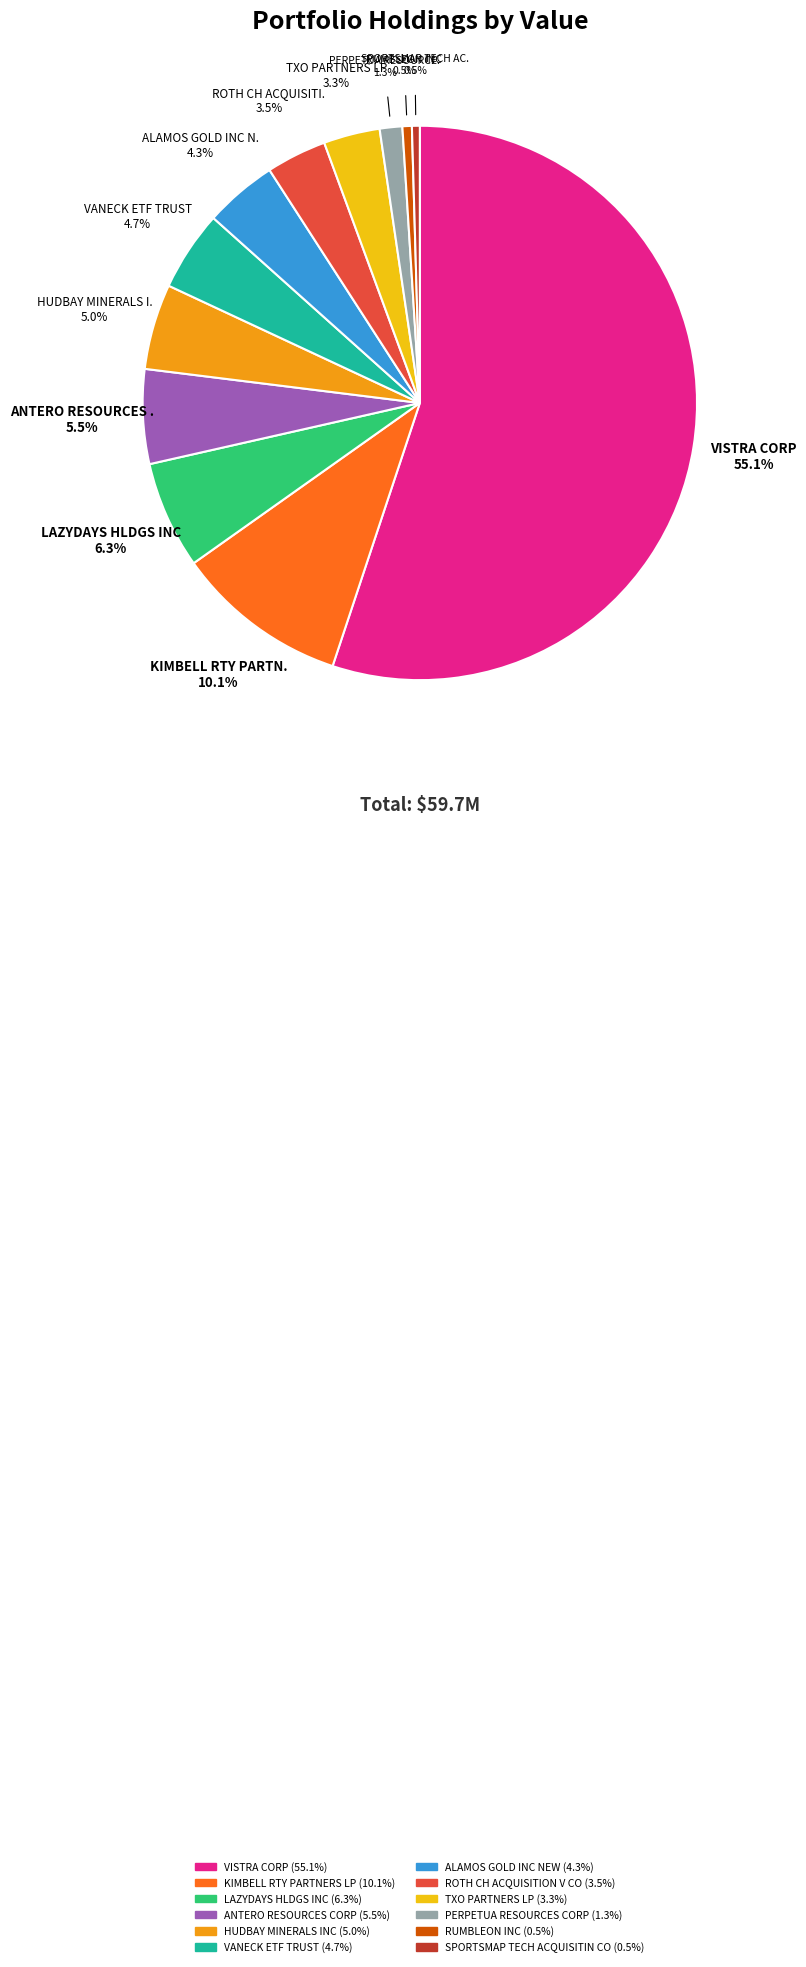

To the nearest percent, what is the difference between the RUMBLEON INC and ANTERO RESOURCES CORP slice percentages?

5%